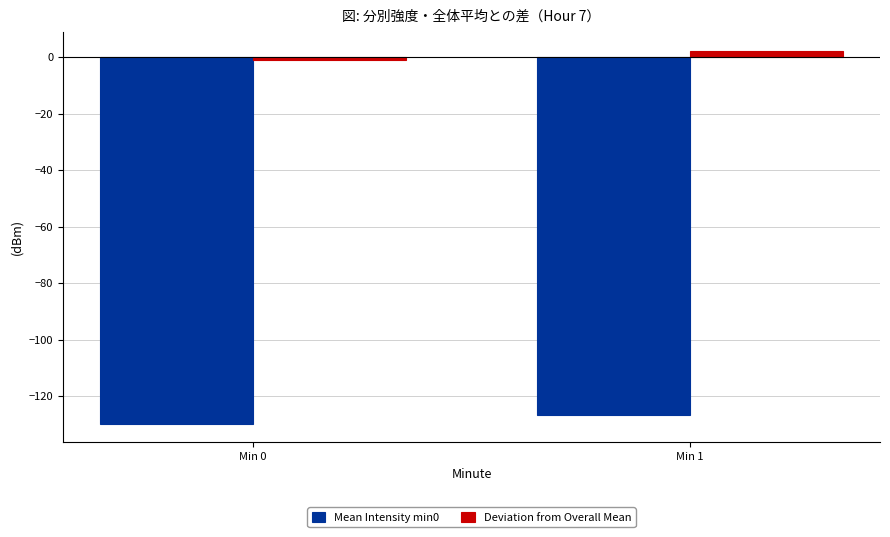

At which label is Mean Intensity min0 closest to -128?

Min 1